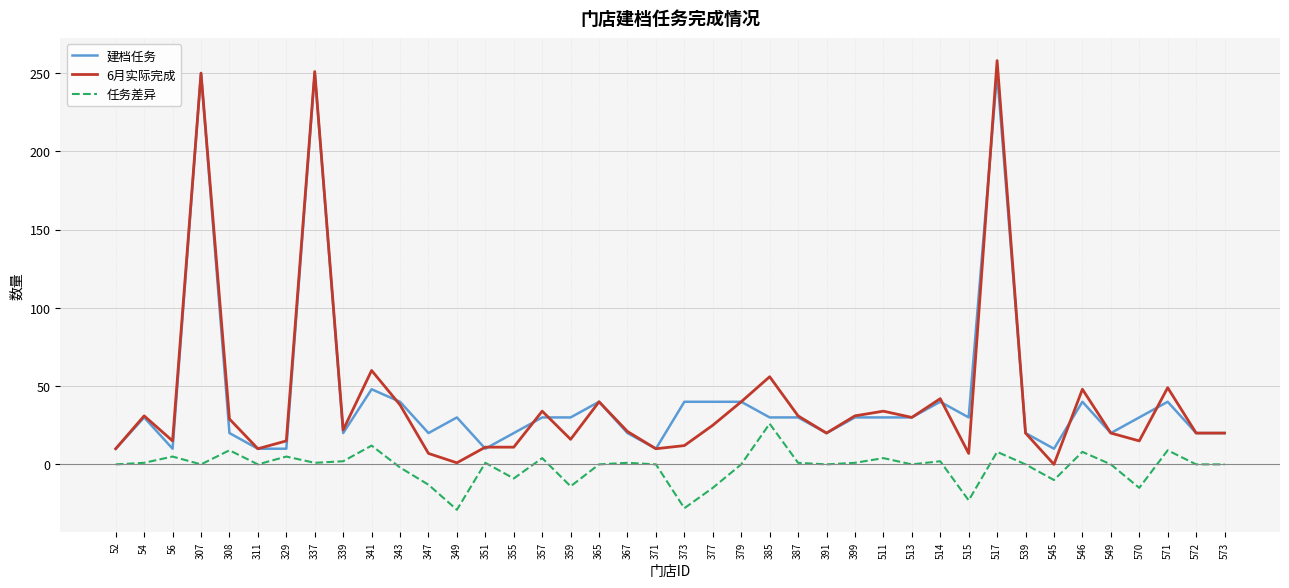

At which label is 建档任务 closest to 130?

341